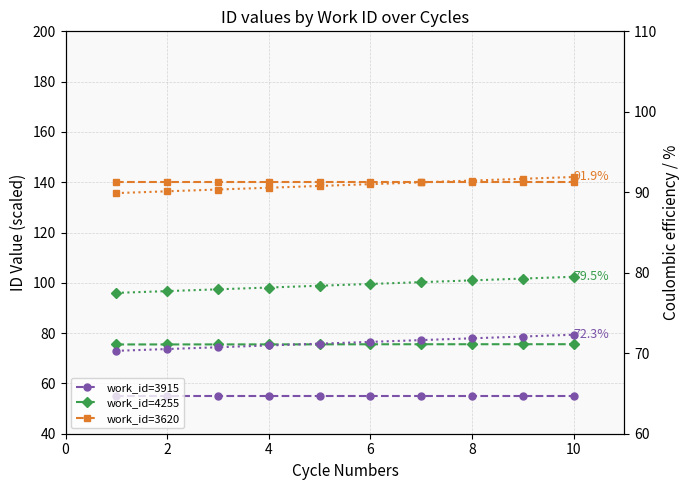

Is this an area chart (filled region under the line)?

No